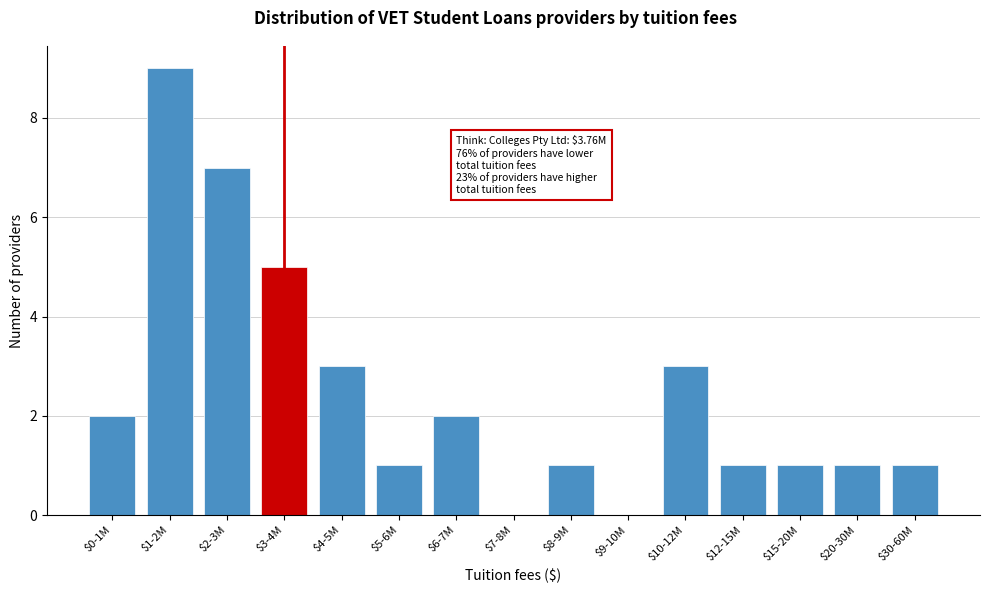

At which category does the chart reach its peak across all series?

$1-2M